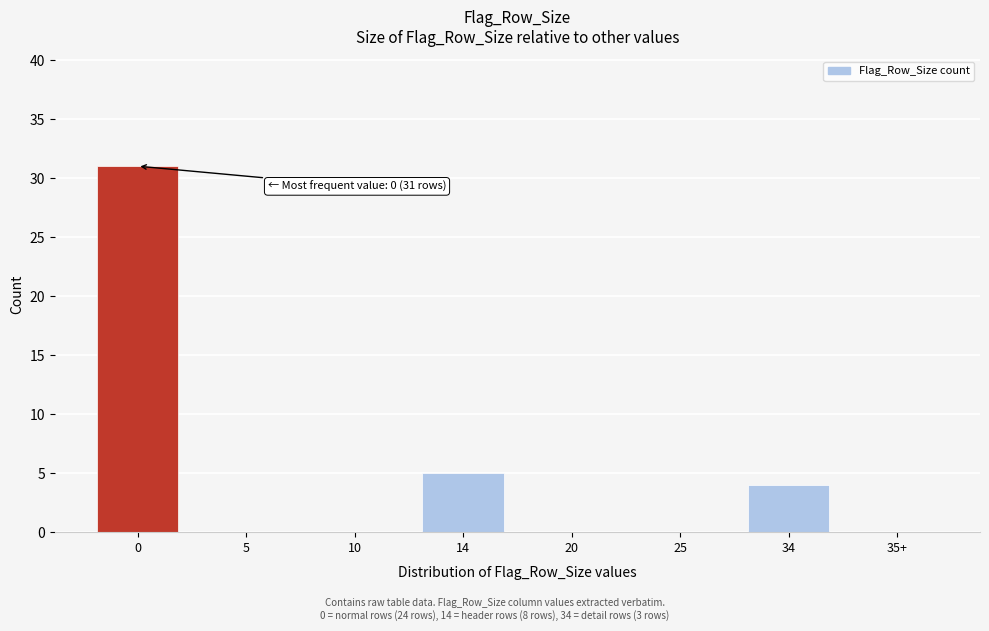

Reading left to right, list all the values displayed in this chart.

0=31	5=0	10=0	14=5	20=0	25=0	34=4	35+=0